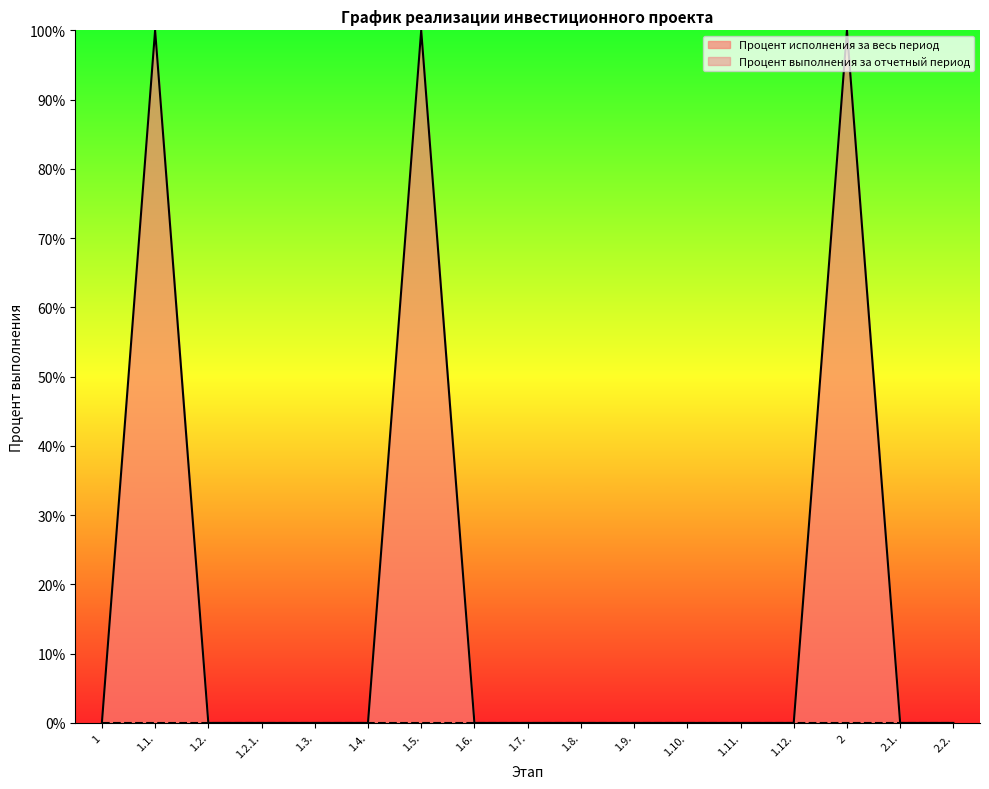

What position from the right is 1.10.?

6